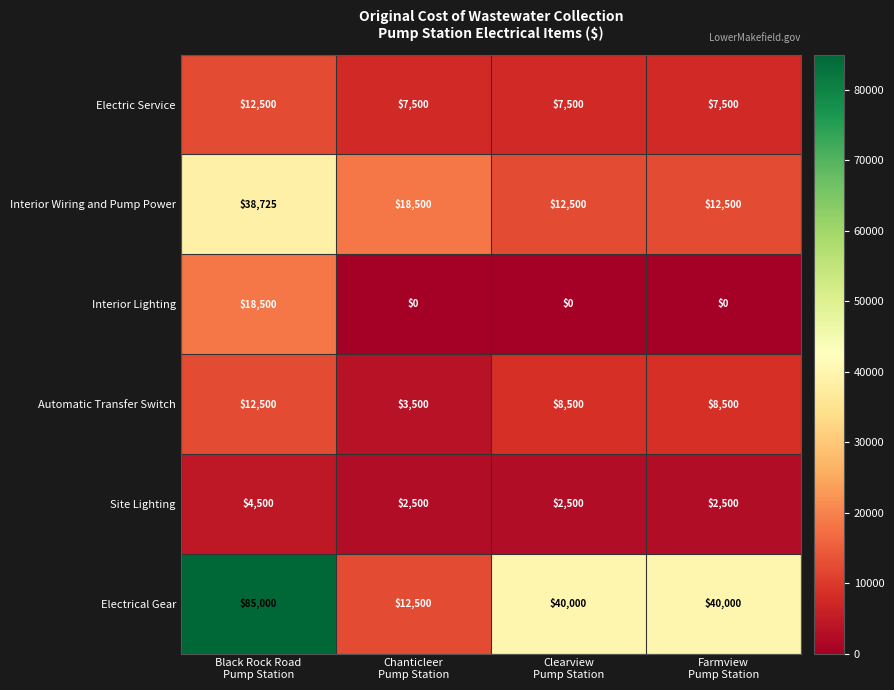

Which series has the largest total across all categories?

Electrical Gear